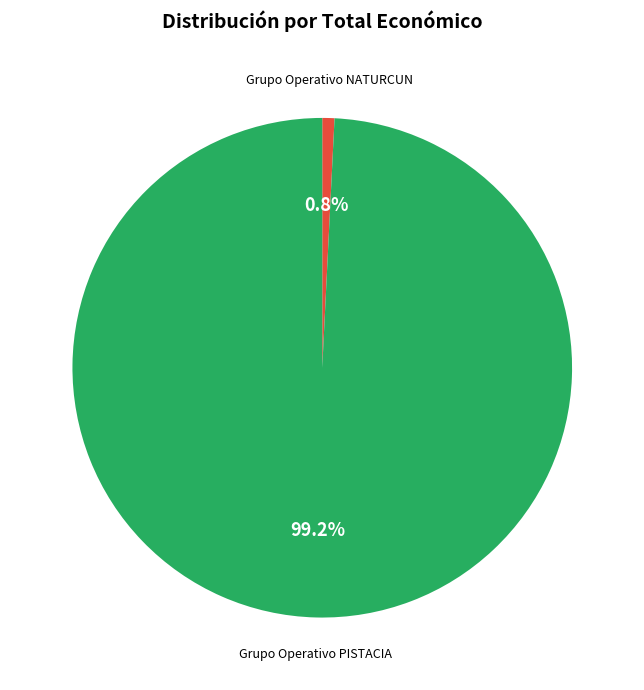

What is the largest slice in the pie chart?

Grupo Operativo PISTACIA